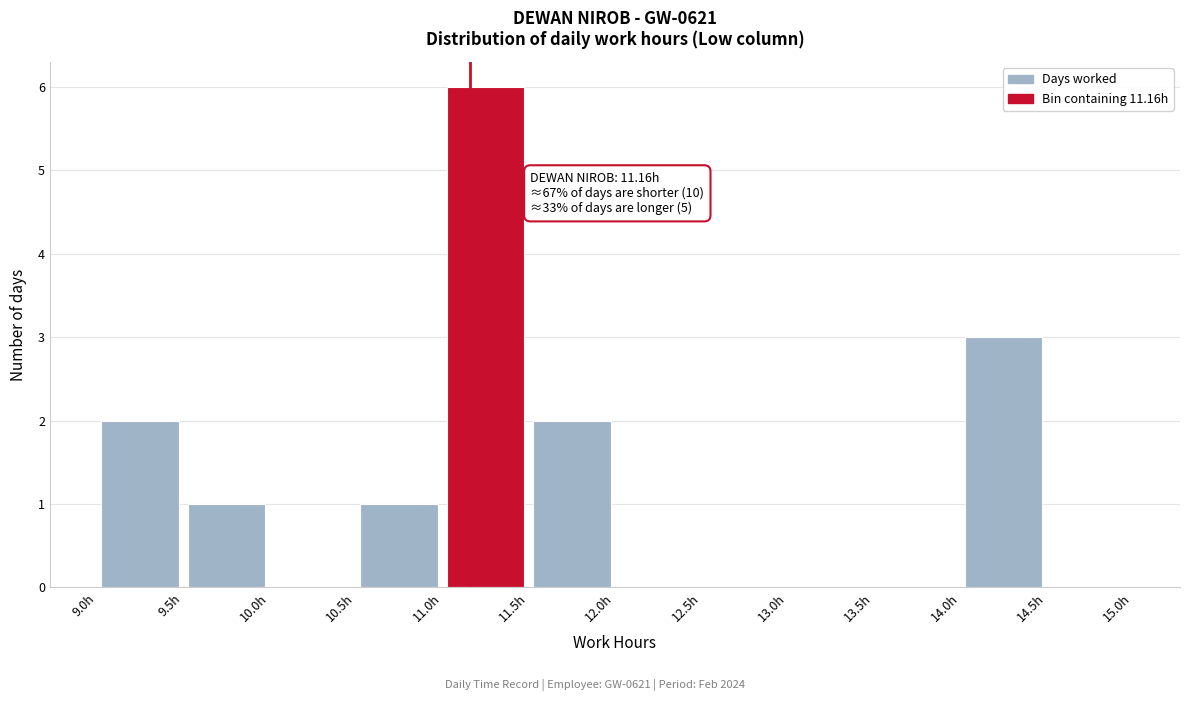

Over which range of the x-axis is the bar tallest?

11.0 to 11.5